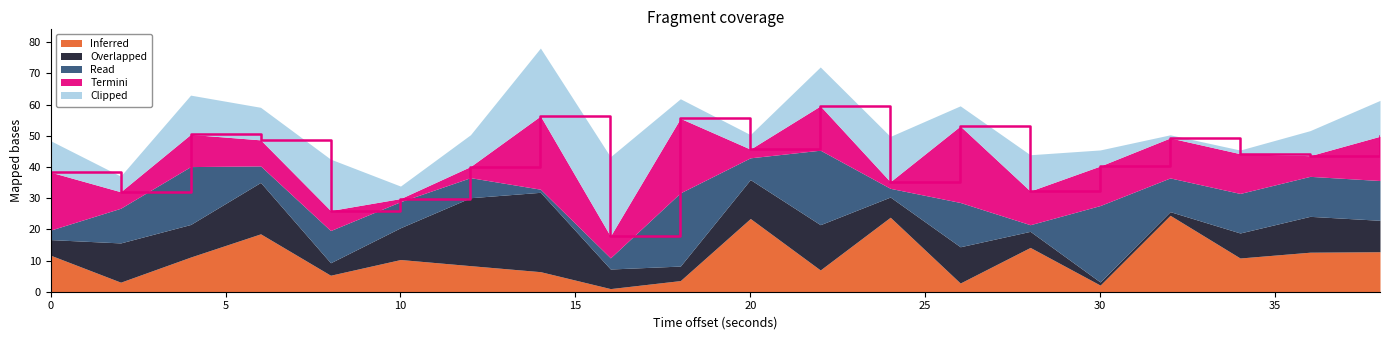

What are all the series names shown in the legend?

Inferred, Overlapped, Read, Termini, Clipped